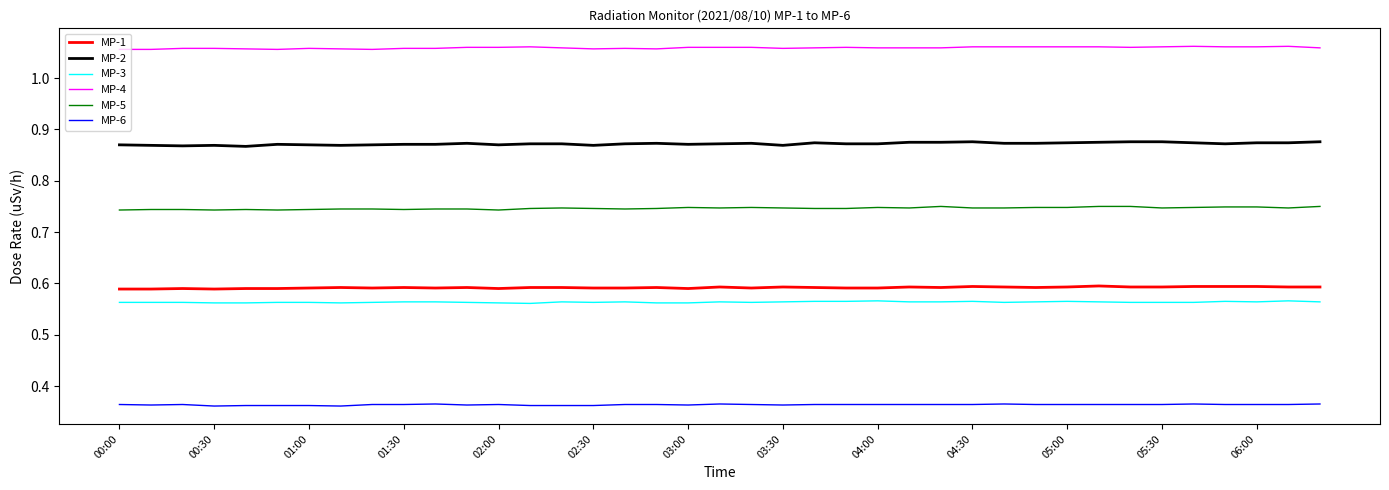

True or false: MP-2 and MP-5 cross at least once.

False